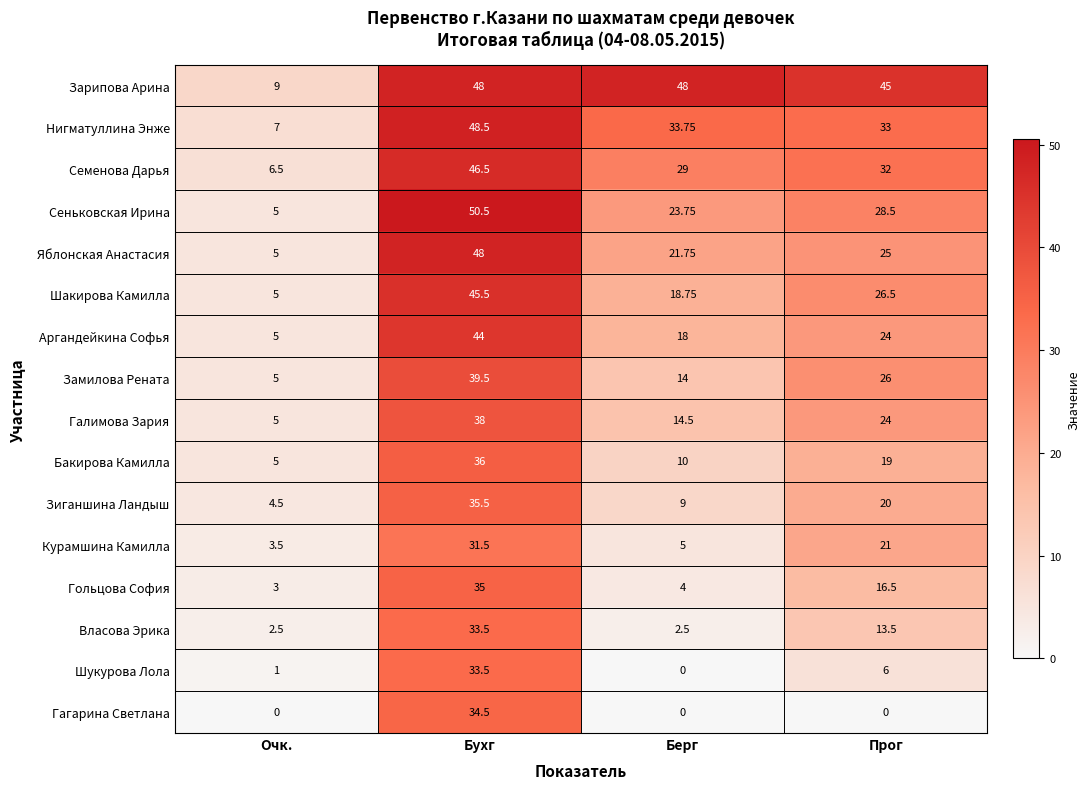

Between Бухг and Прог, which series saw the biggest shift?

Гагарина Светлана